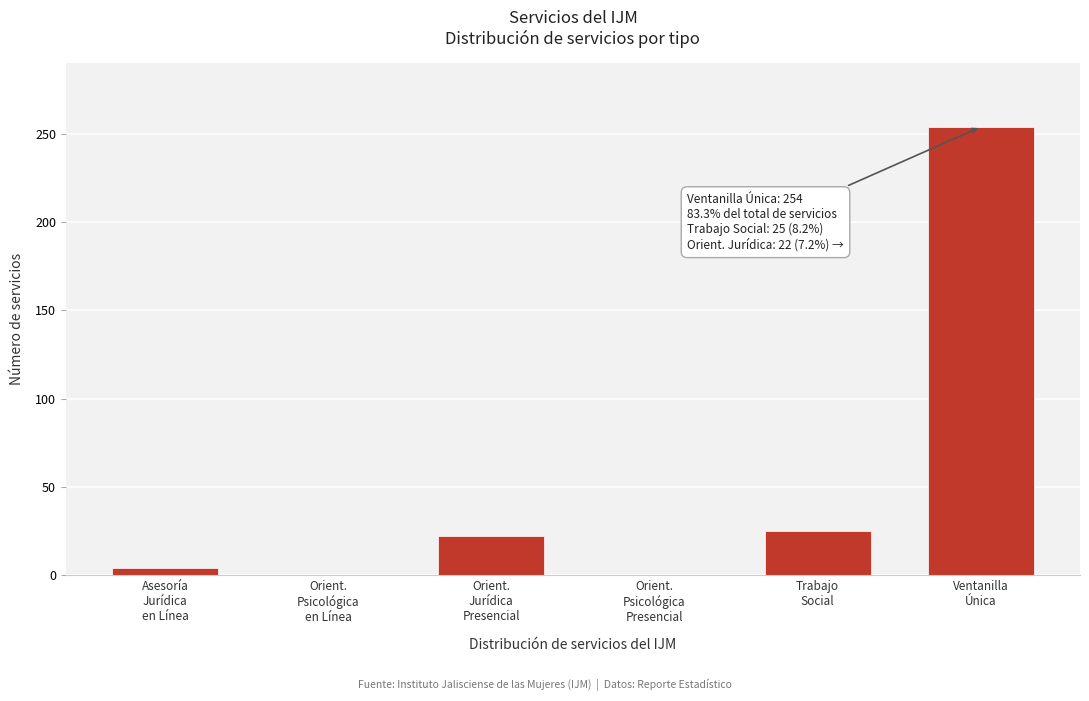

What is the sum of all values?

305